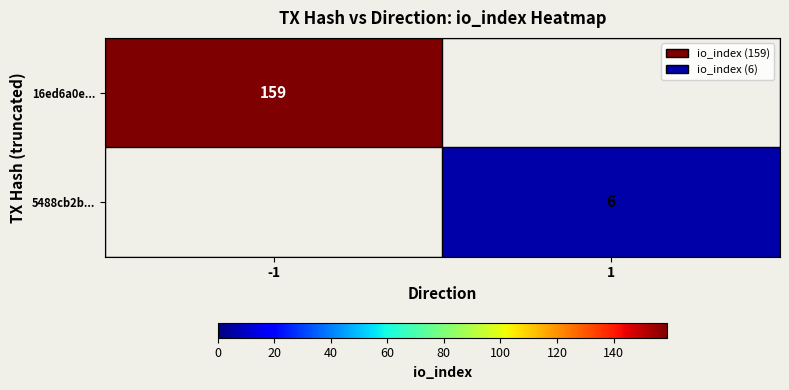

Between 1 and -1, which is larger?

-1